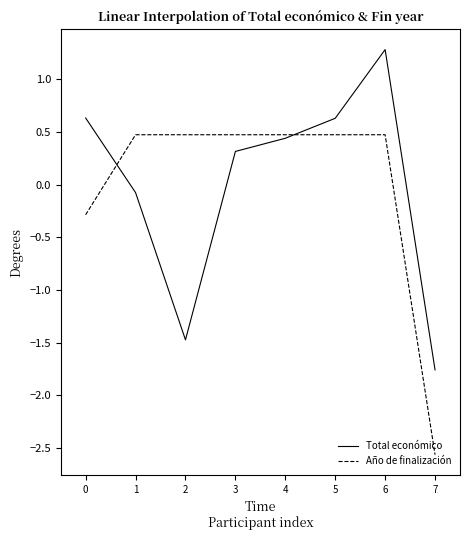

Is it true that Año de finalización equals 0.5 at 3?

True